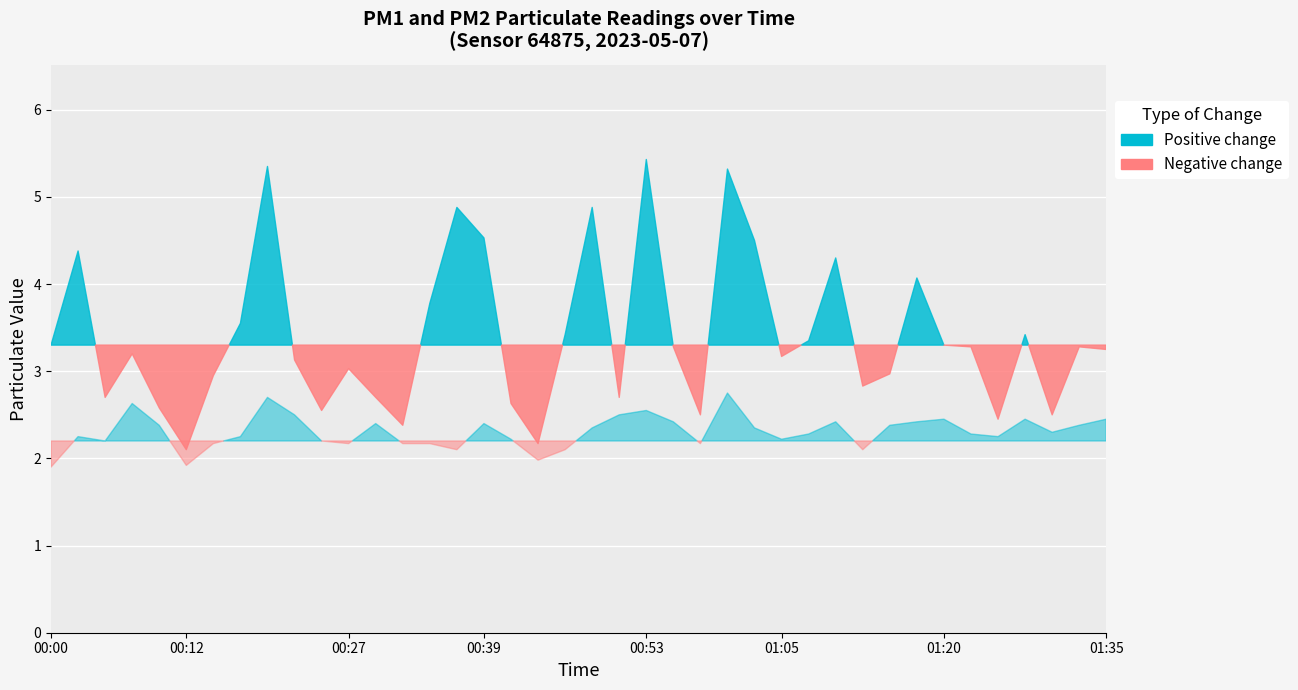

List the series in order of their overall mean, highest first.

P1, P2